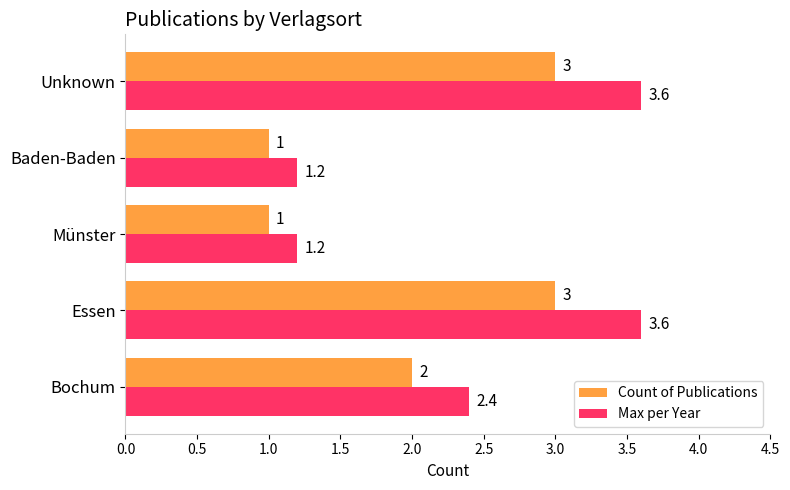

What is the difference between the maximum and minimum values in the Count of Publications series?

2.0